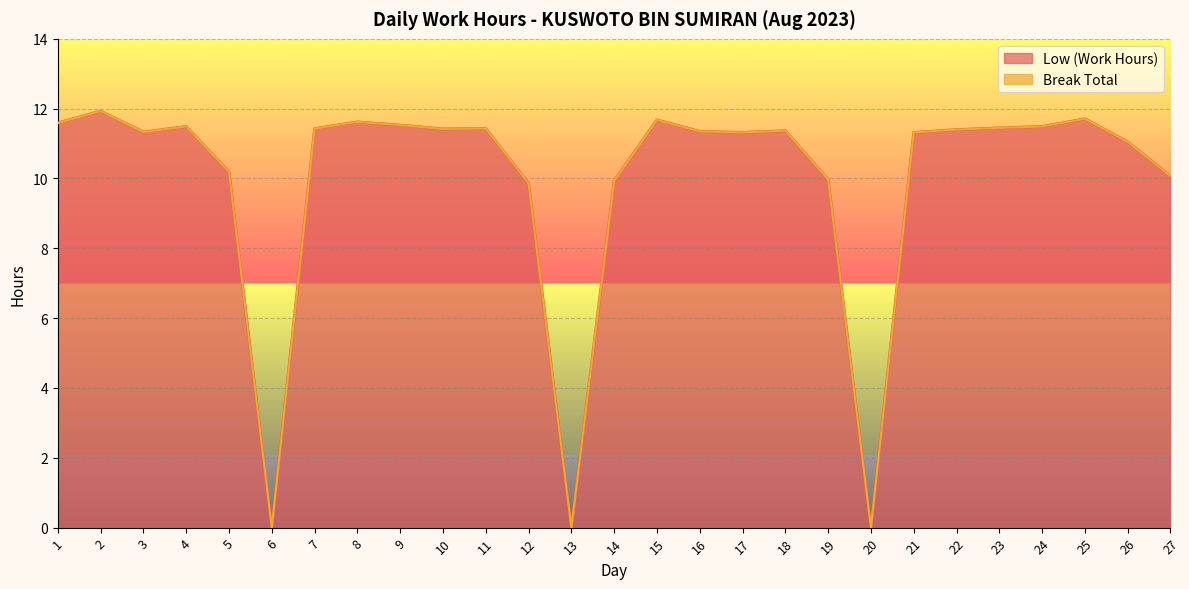

The chart shows a value of 11.5 at 24. True or false?

True